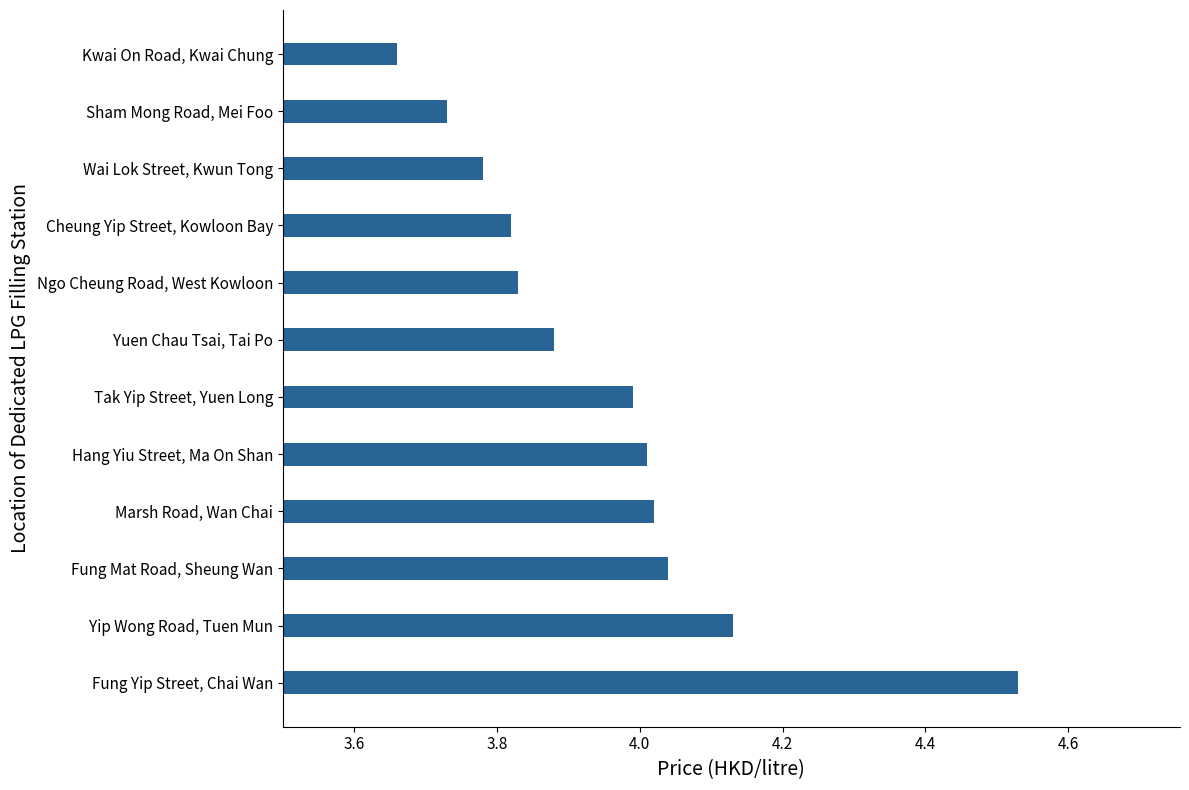

Is it true that the value at Cheung Yip Street, Kowloon Bay is 1.2?

False